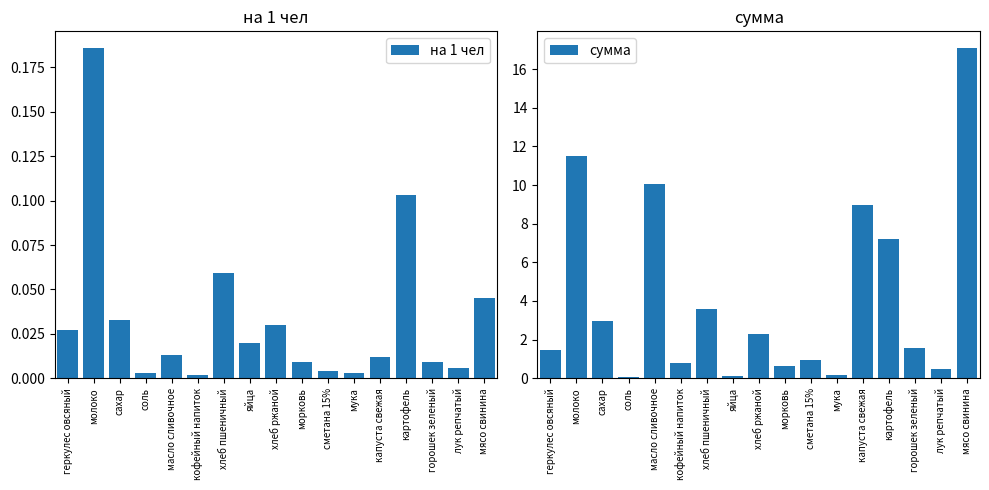

True or false: сумма has a value of 0.5 at лук репчатый.

True